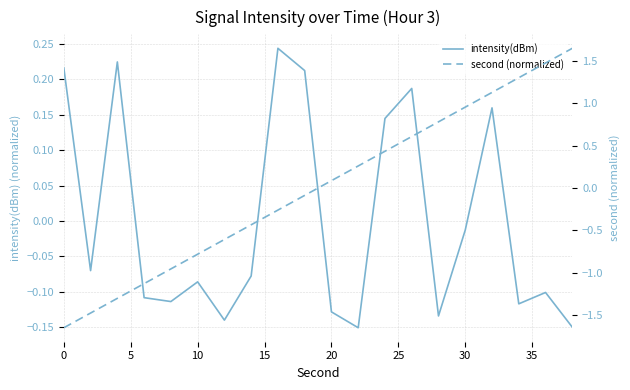

How many lines are shown in the chart?

2